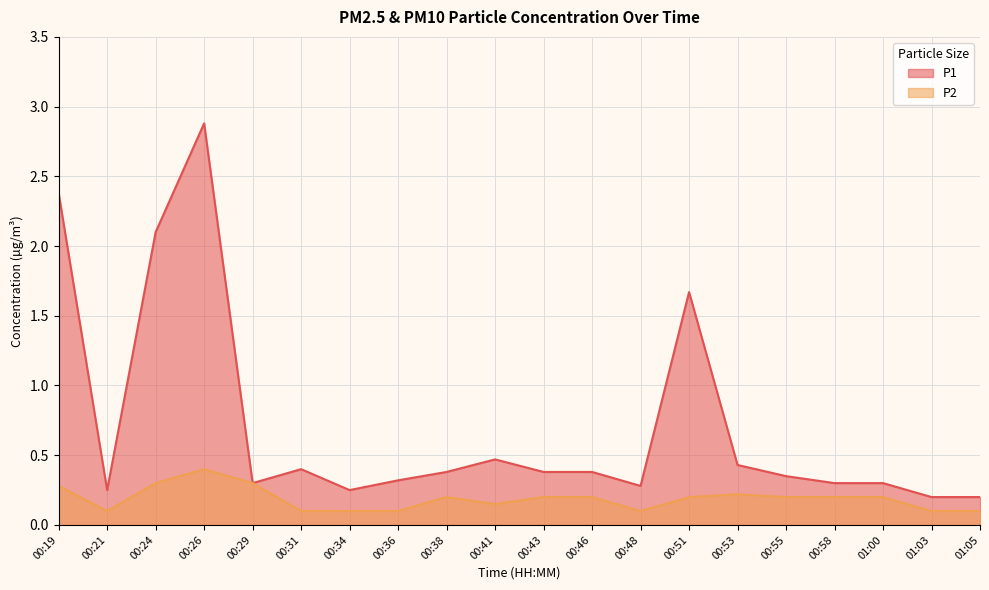

True or false: P1 has a value of 0.2 at 01:03.

True